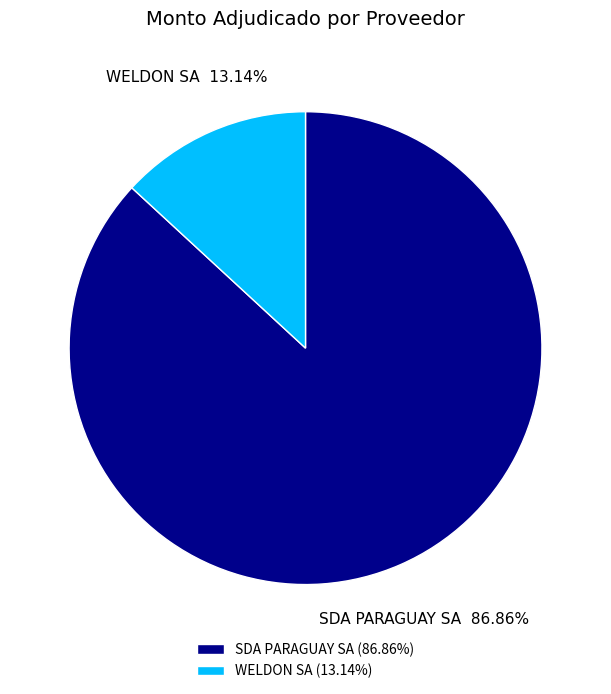

What is the smallest slice in the pie chart?

WELDON SA